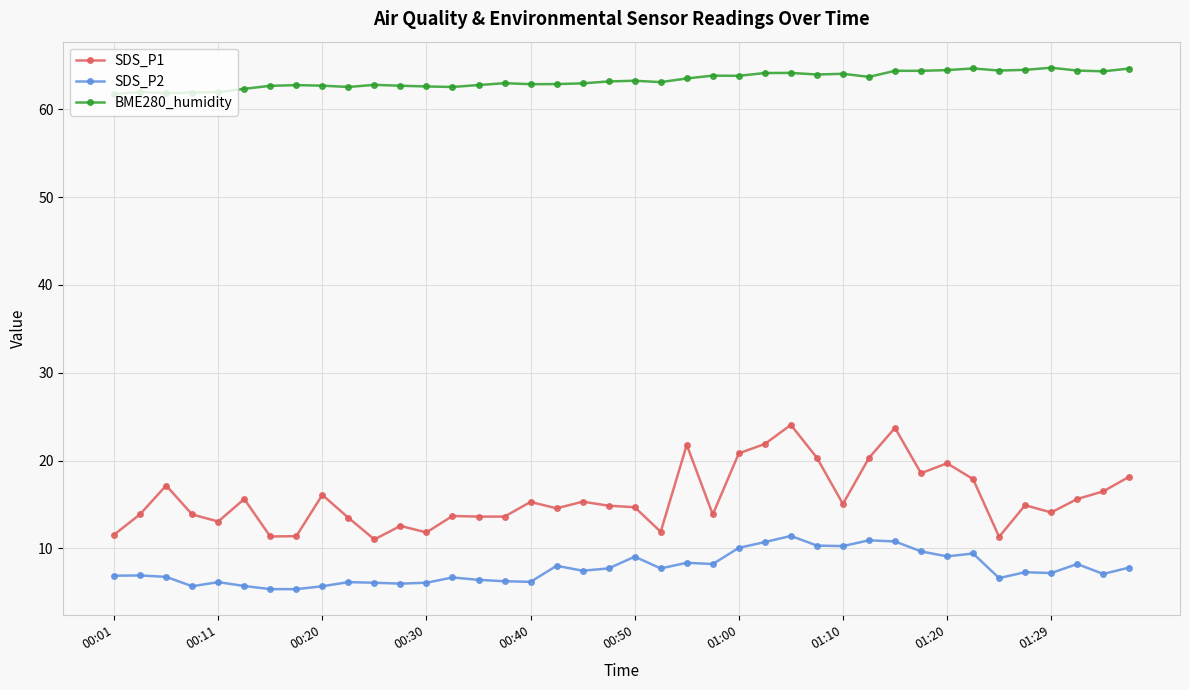

How many lines are shown in the chart?

3